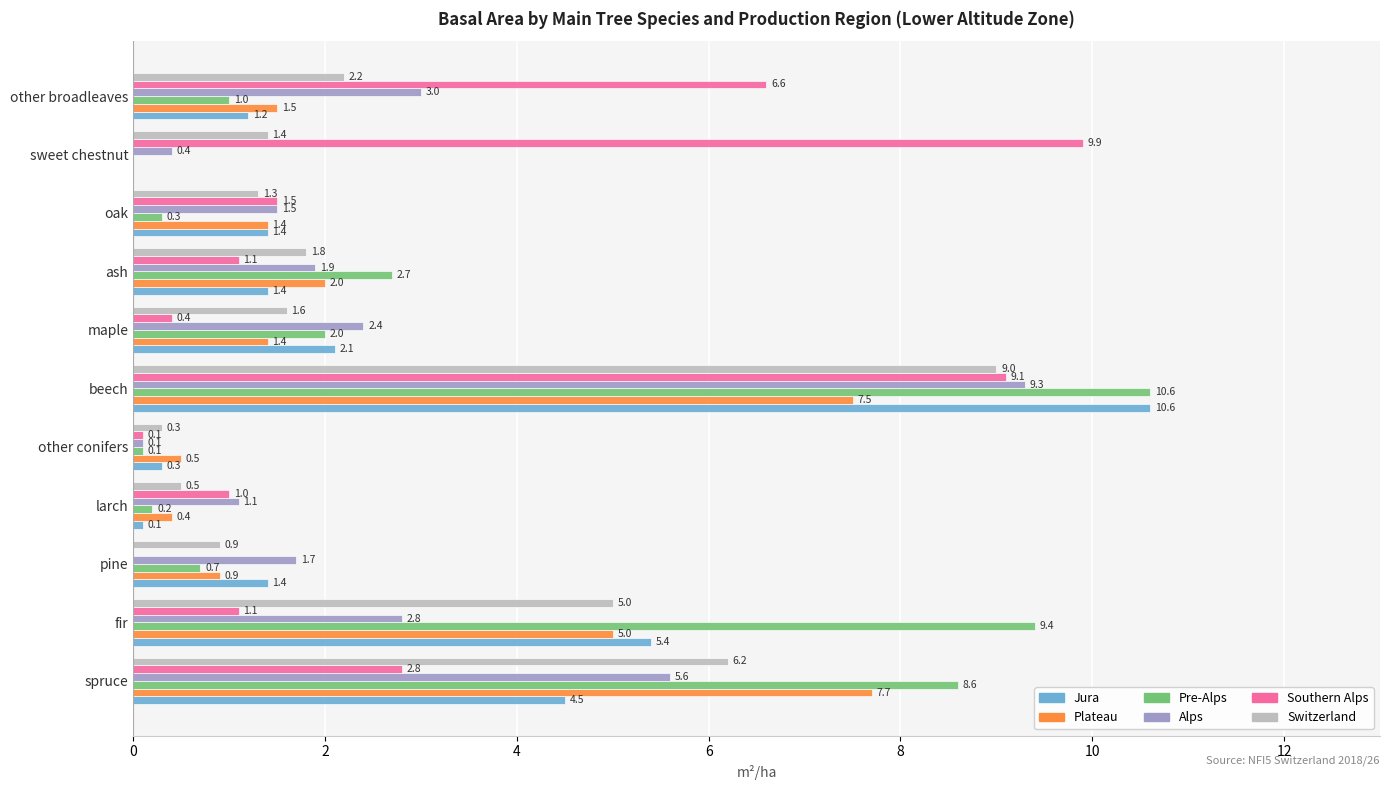

Where is Jura nearest to the value 5?

fir